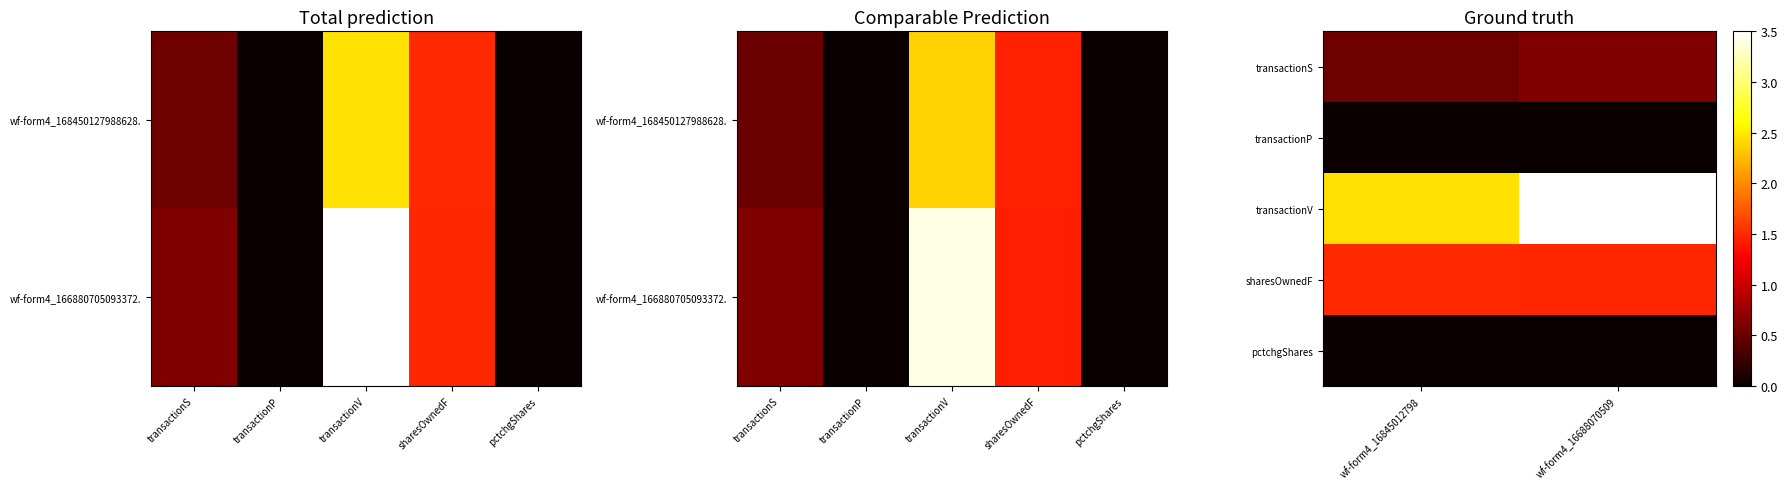

Is it true that transactionS equals 0.3 at wf-form4_16845012798?

False